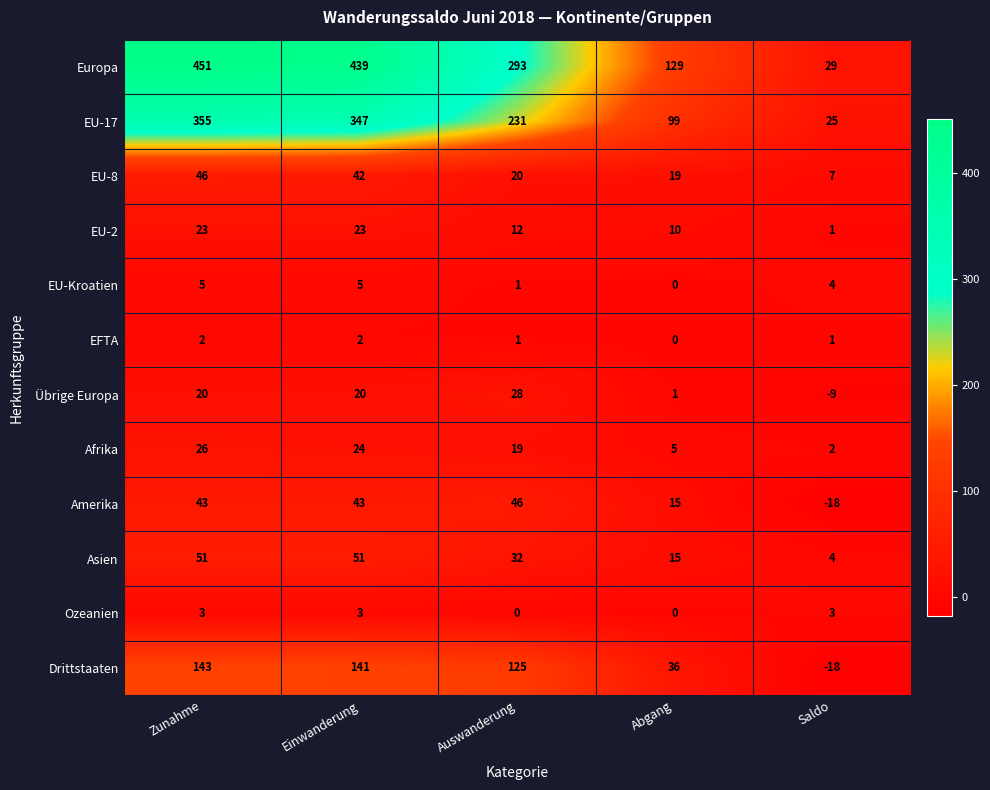

What is the spread (max minus min) of values at Saldo?

47